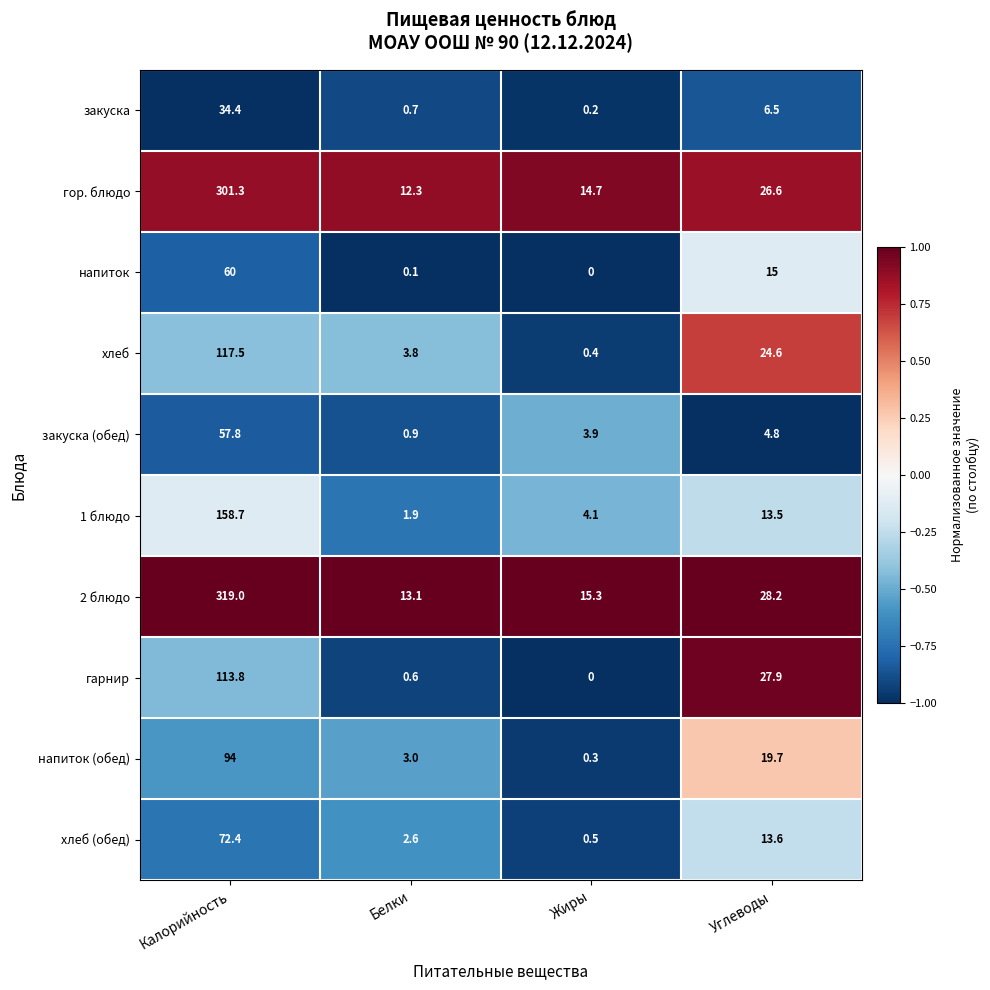

True or false: хлеб (обед) has a value of 0.5 at Жиры.

True